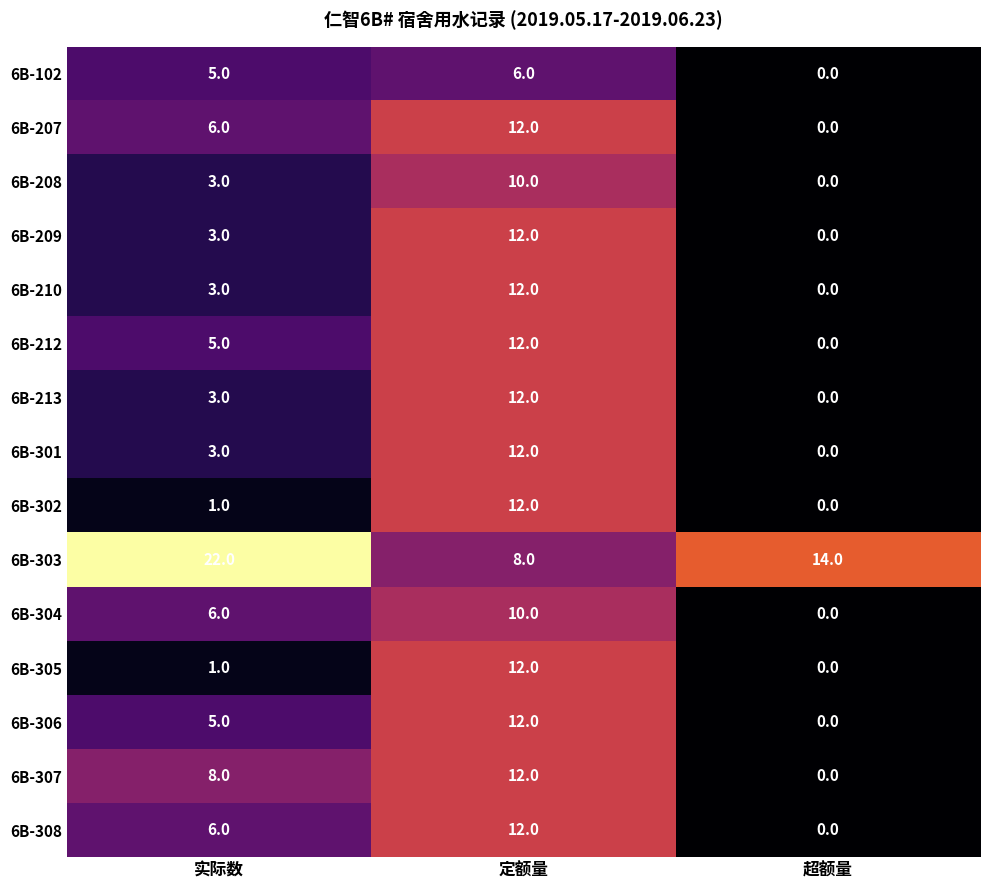

What is the spread (max minus min) of values at 定额量?

6